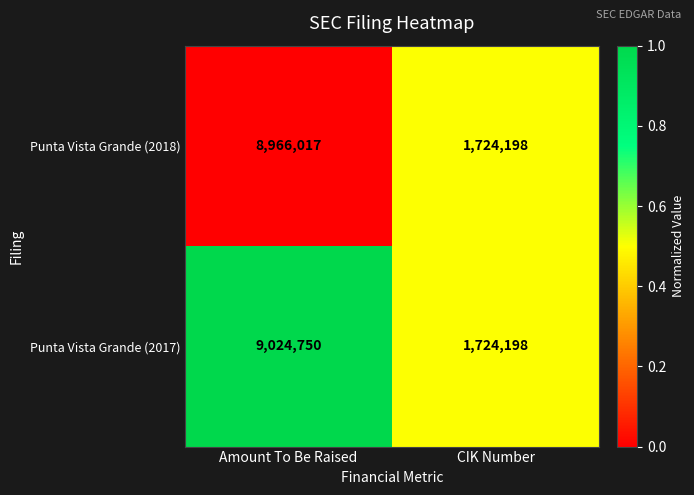

Reading right to left, transcribe all the data shown in this chart.

Punta Vista Grande (2018): 1724198	8966017
Punta Vista Grande (2017): 1724198	9024750